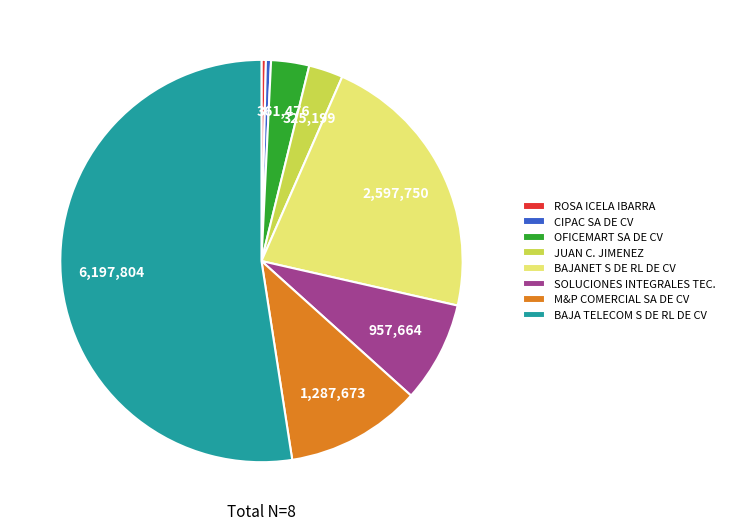

Approximately how many times larger is the value at BAJA TELECOM S DE RL DE CV compared to OFICEMART SA DE CV?

17.1